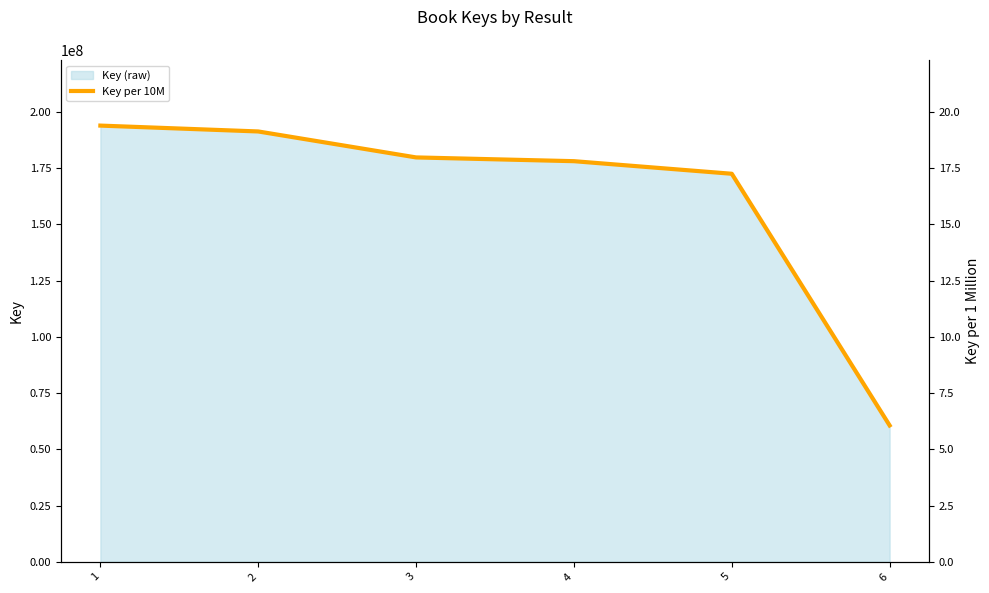

What is the change in value from 2 to 5?

-1.9